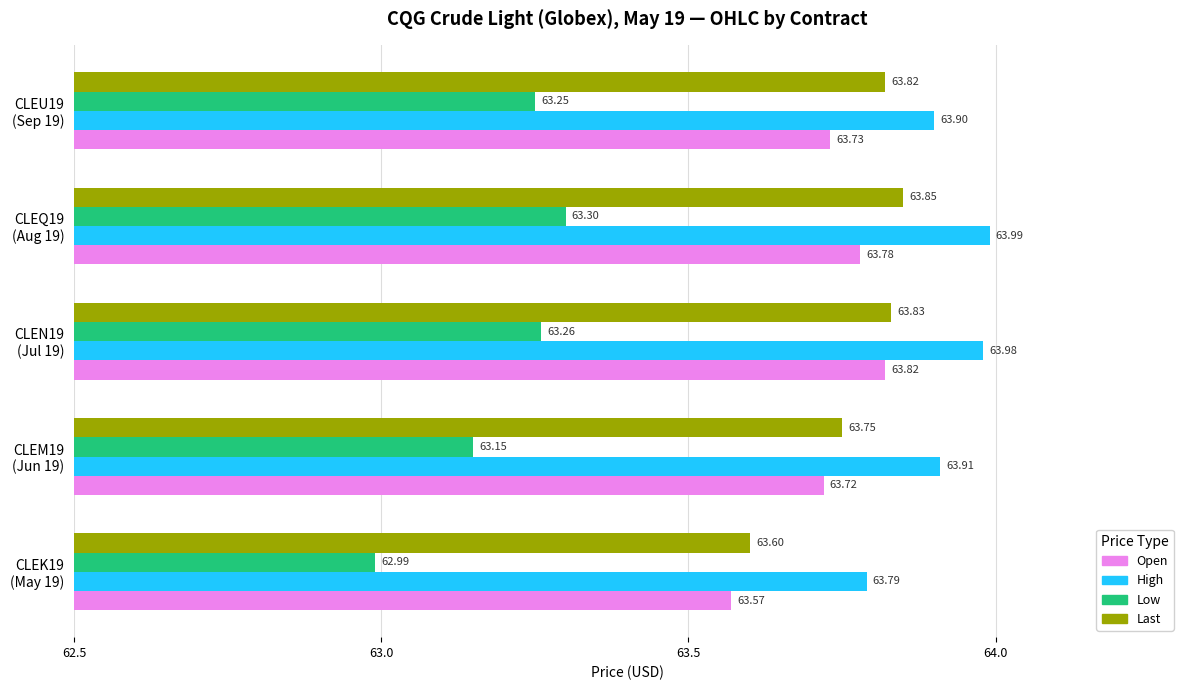

Which series has the widest spread of values?

Low